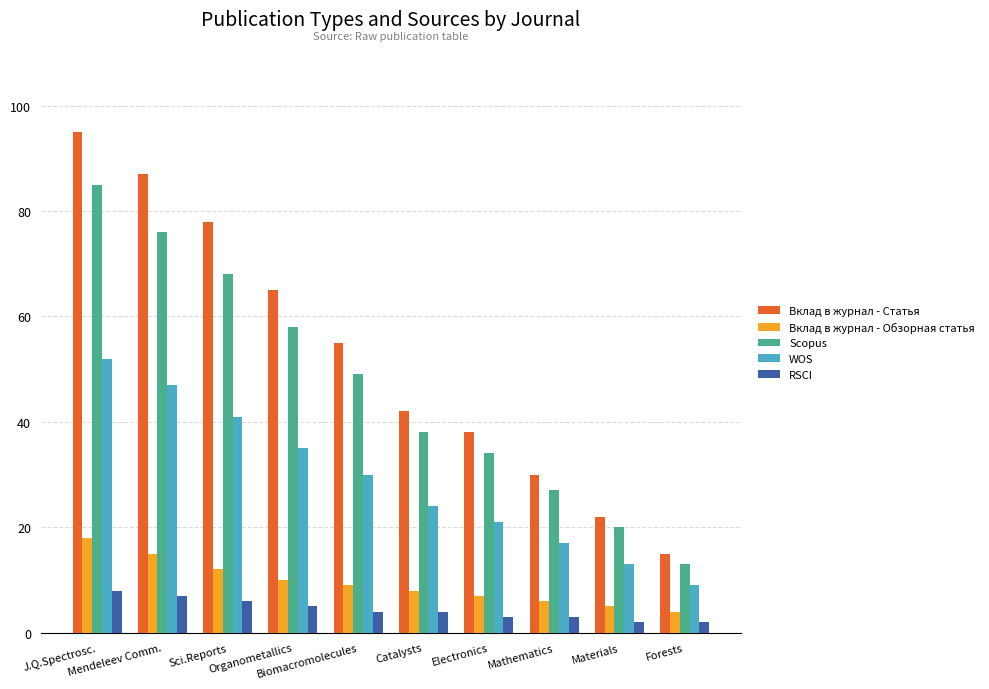

What is the smallest value displayed?

2